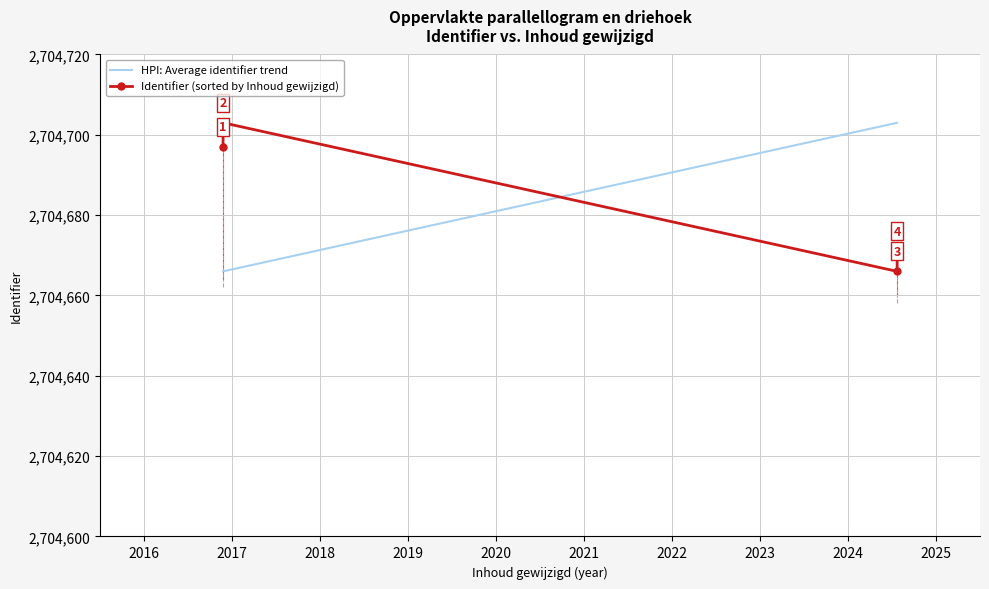

True or false: there are more than 2 points higher than both neighbors.

False